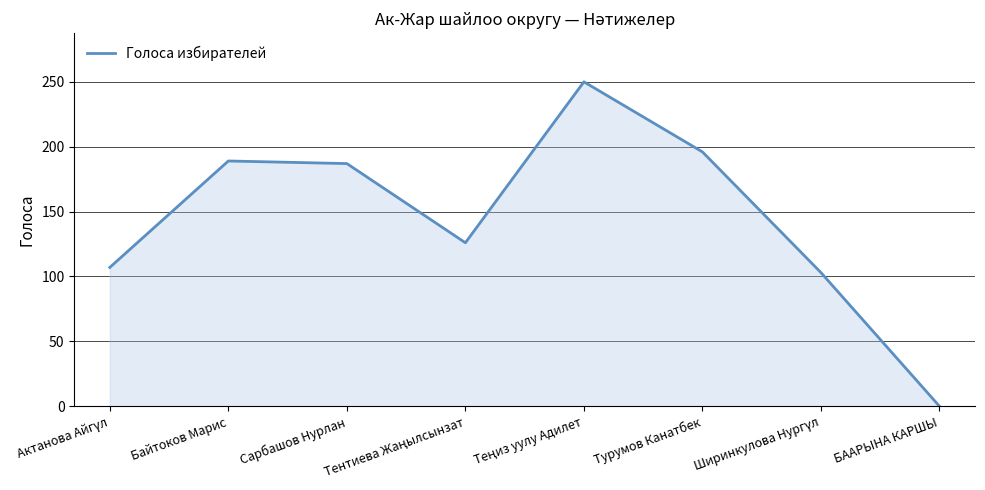

The chart shows a value of 196 at Турумов Канатбек. True or false?

True